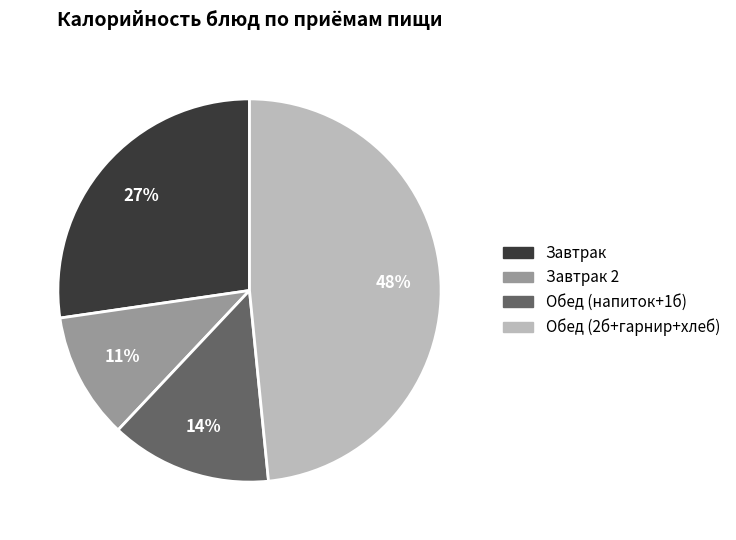

Rank the categories by value from lowest to highest.

Завтрак 2, Обед (напиток+1б), Завтрак, Обед (2б+гарнир+хлеб)